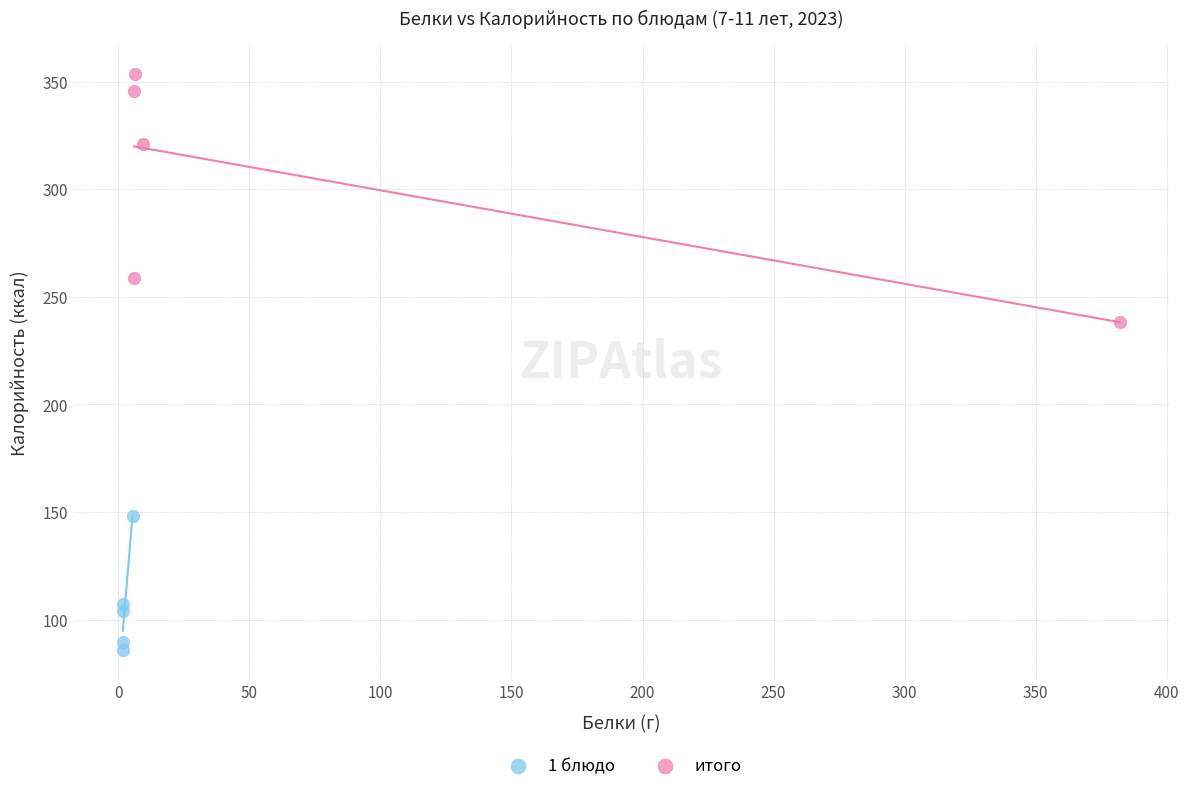

Which series reaches the minimum Y coordinate?

1 блюдо